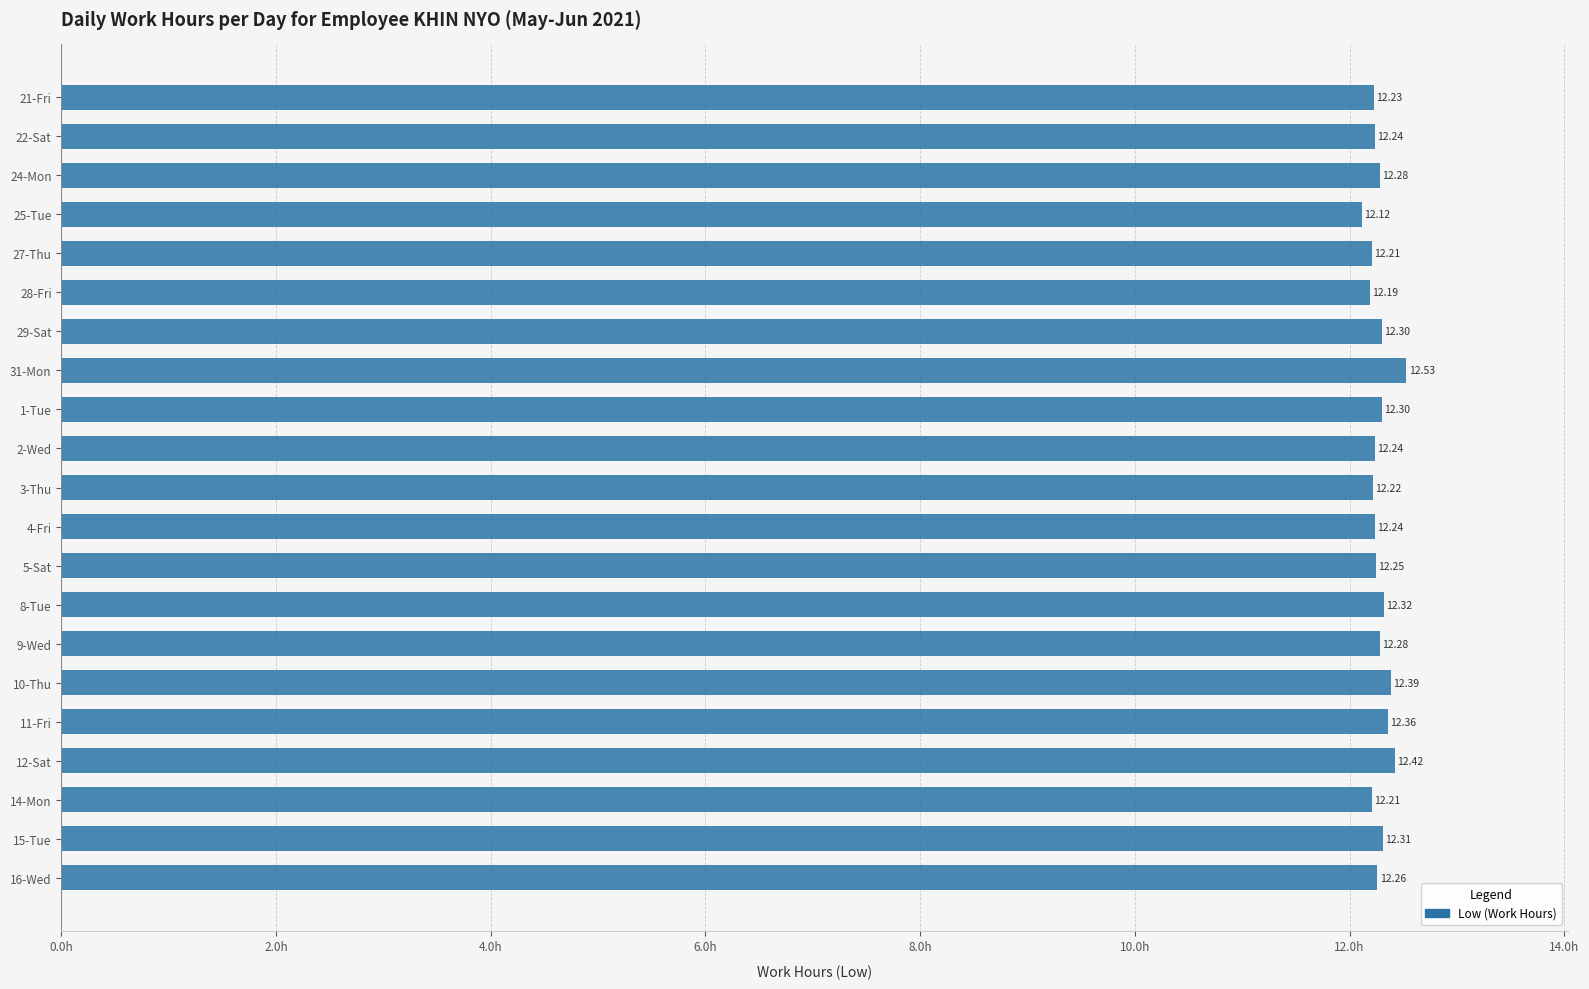

What is the sum of the values at 22-Sat and 4-Fri?

24.5